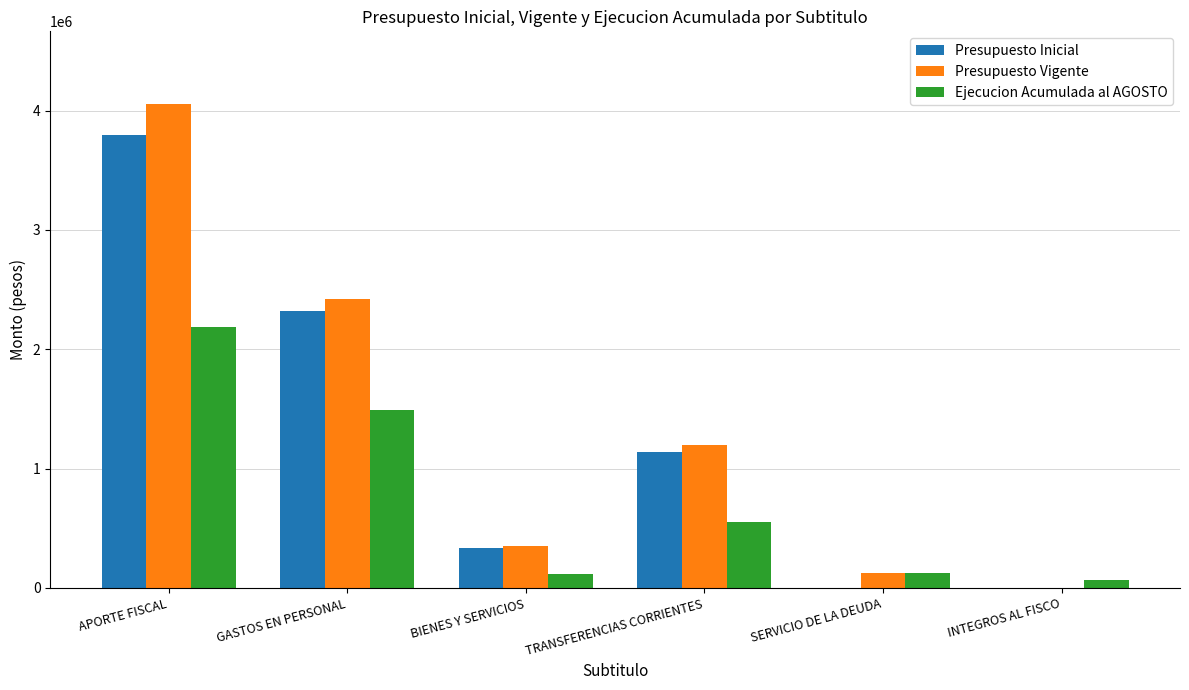

What is the greatest value displayed?

4055903